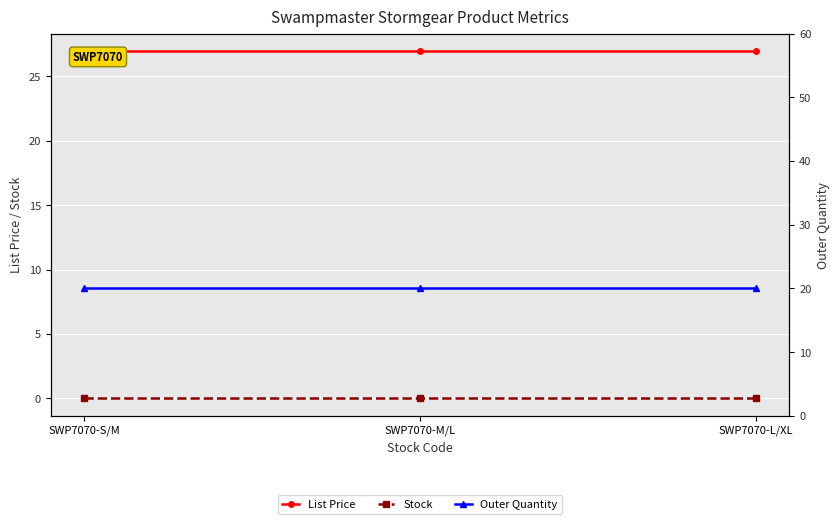

Reading right to left, list all the values displayed in this chart.

List Price: 26.9	26.9	26.9
Stock: 0.0	0.0	0.0
Outer Quantity: 20.0	20.0	20.0